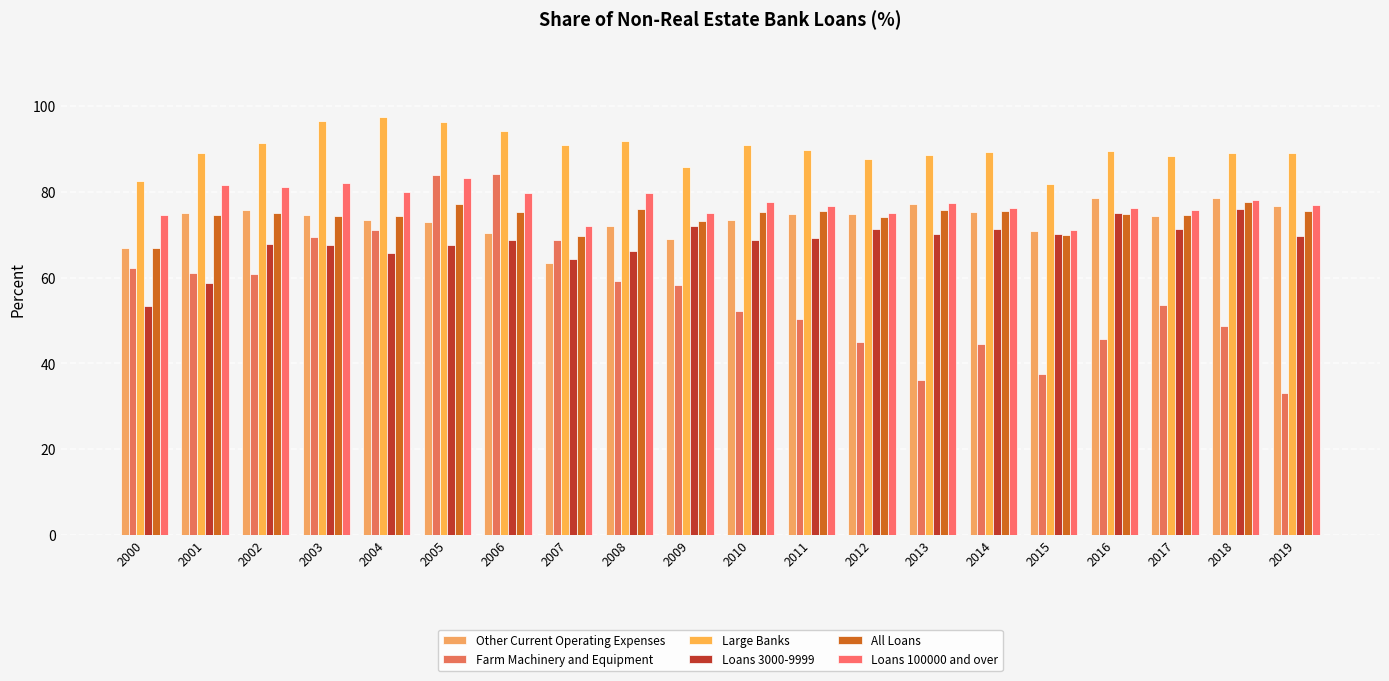

Which series has the largest range (max minus min)?

Farm Machinery and Equipment